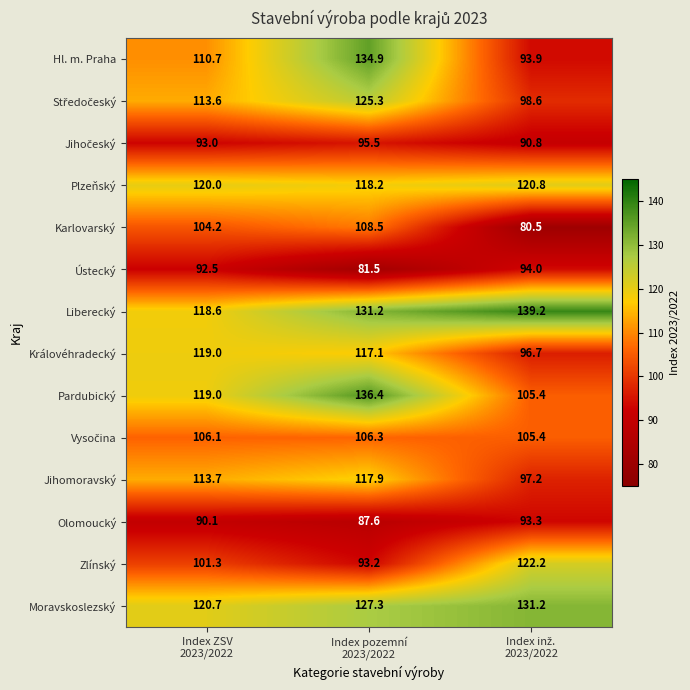

What is the average value of the Plzeňský series?

119.7